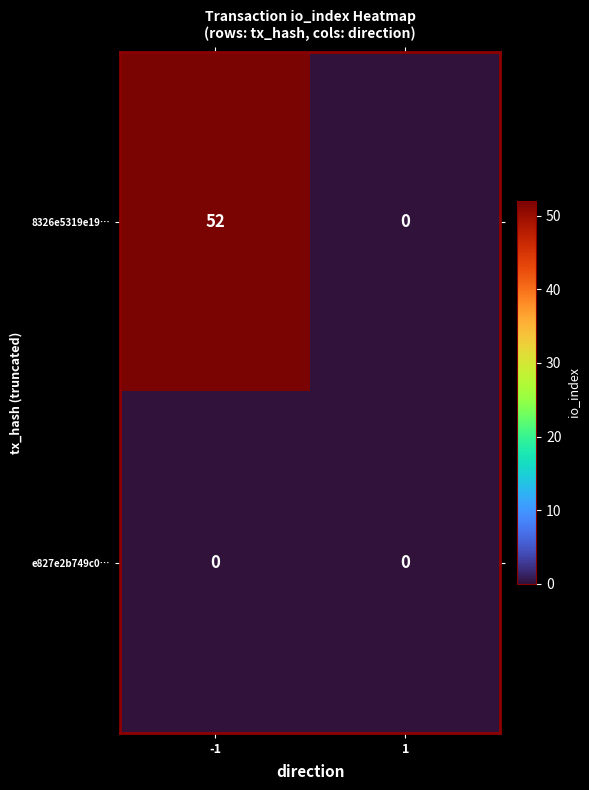

At how many categories does at least one series exceed 47?

1